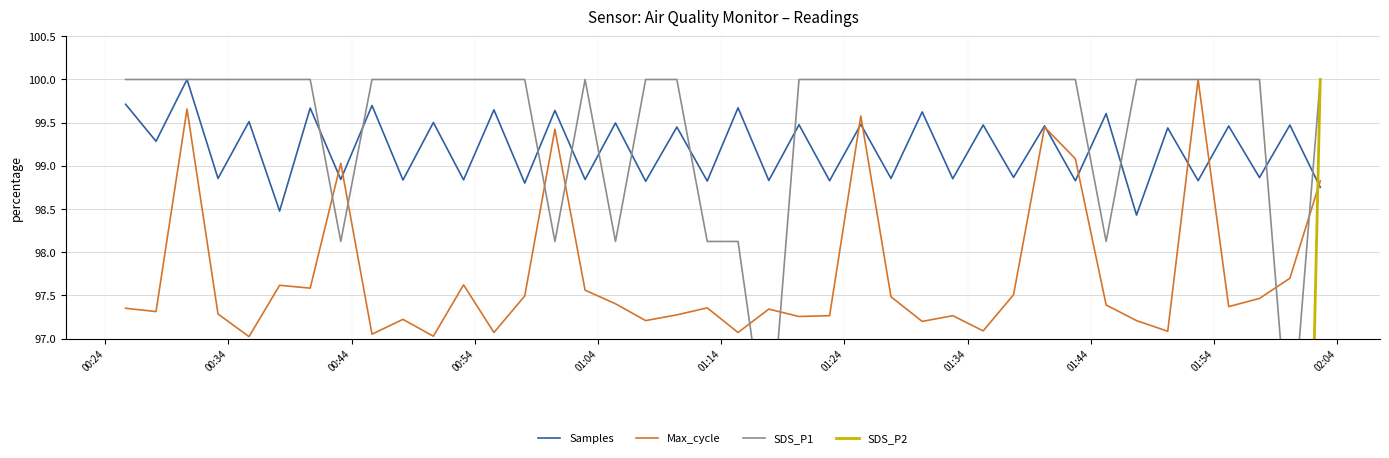

What is the lowest value of the Samples series?

98.4